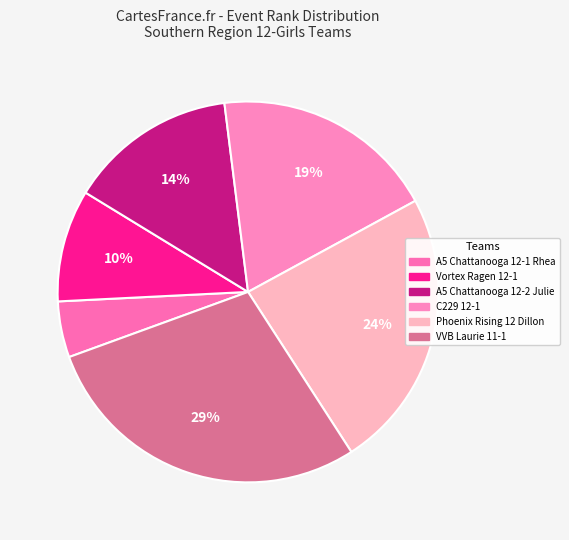

Count the number of slices in the pie.

6